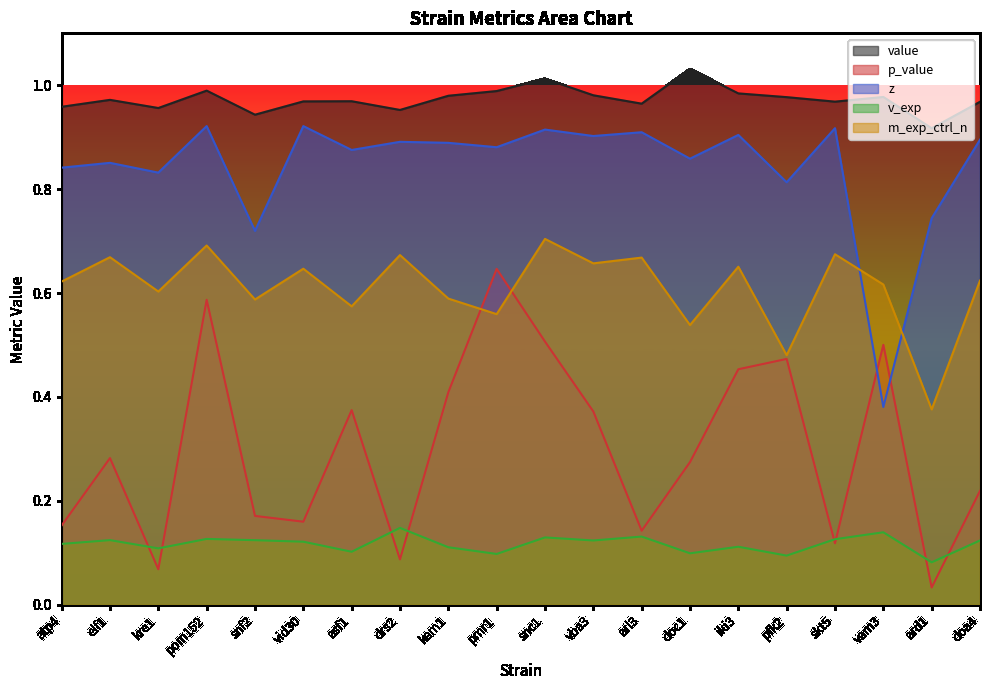

At which category does p_value reach its first local peak?

elf1